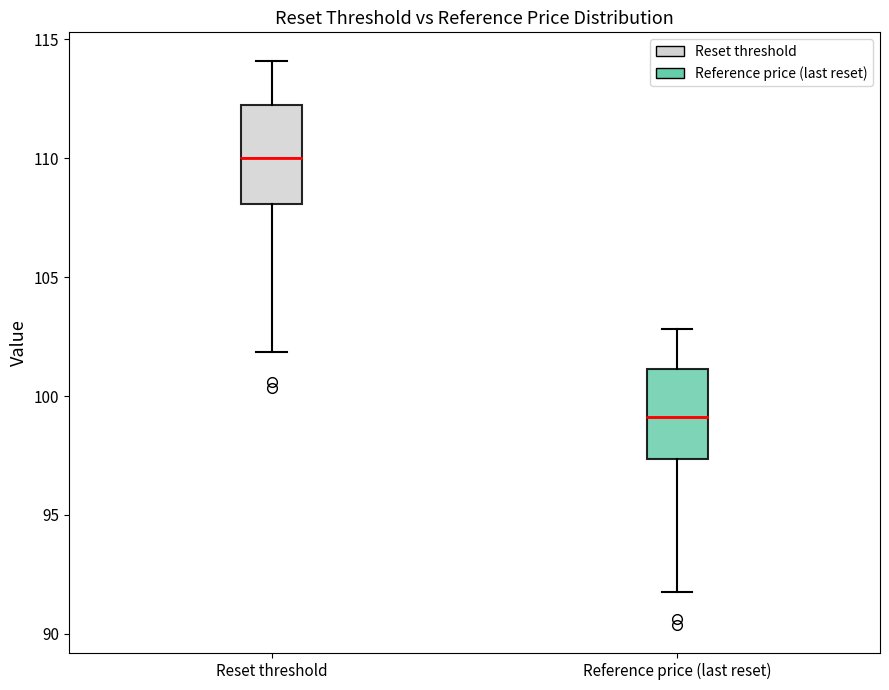

Reading left to right, read every box against the y-axis: the position of its median line, the range the box covers, and the ends of its whiskers. The values are not printed on the chart, so give them approximately, as read against the axis.

Reset threshold: median 110.0, box 108.0 to 112.0, whiskers 102.0 to 114.0
Reference price (last reset): median 99.0, box 97.5 to 101.0, whiskers 92.0 to 103.0